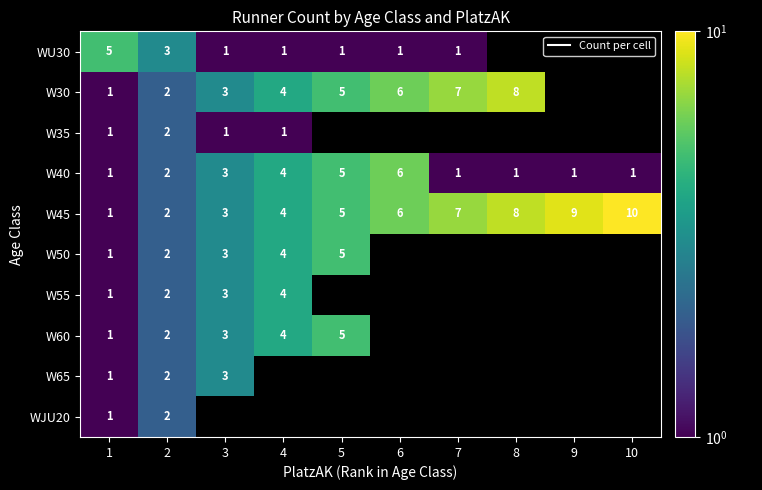

Is it true that W65 equals 1.0 at 1?

True